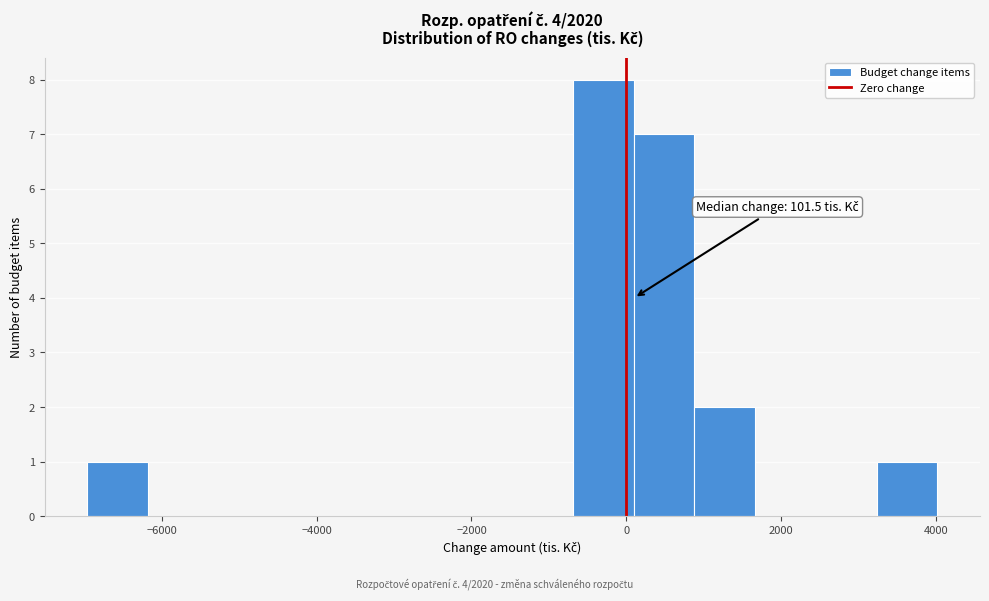

Read against the x-axis, roughly where is the centre of the tallest bar?

-200